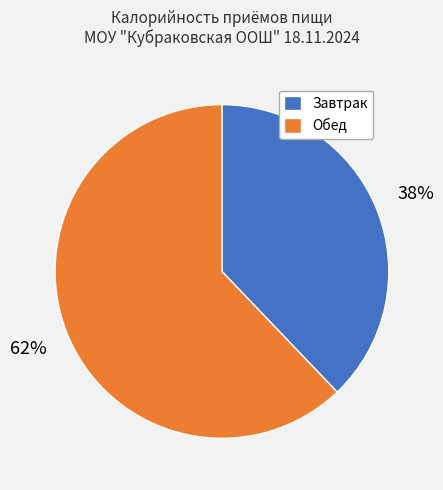

True or false: Обед accounts for 62% of the total.

True